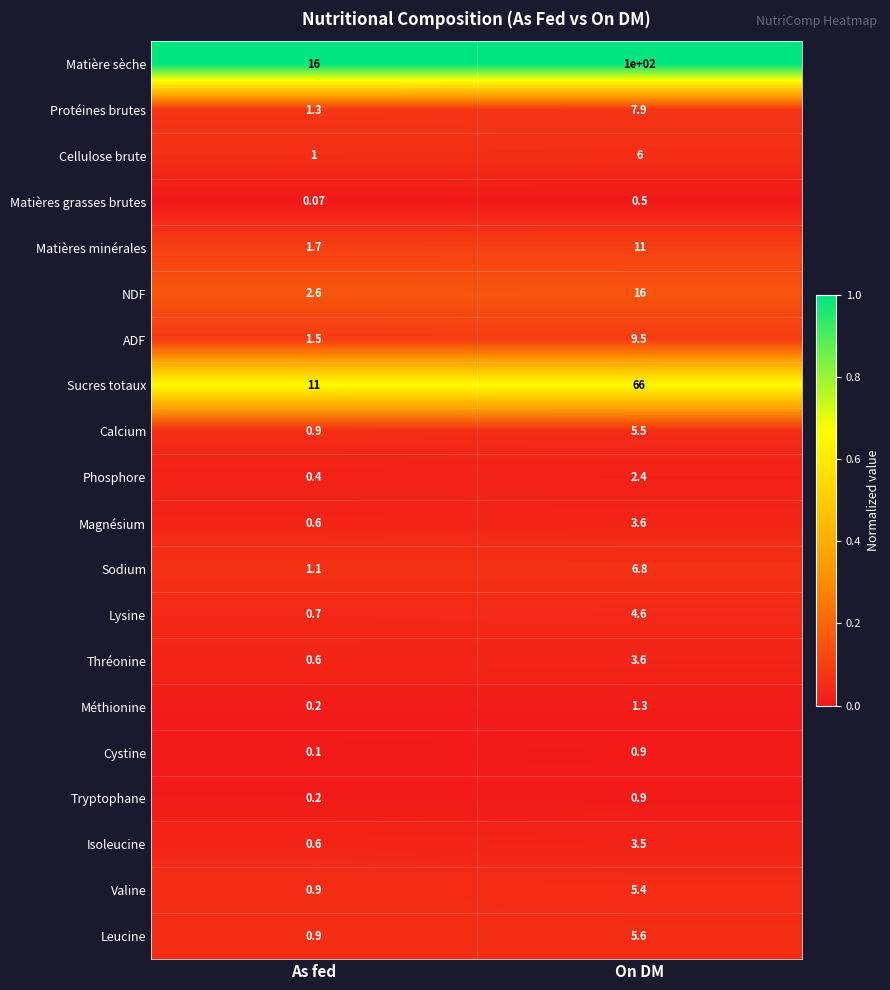

At which category is the sum across all series the highest?

On DM